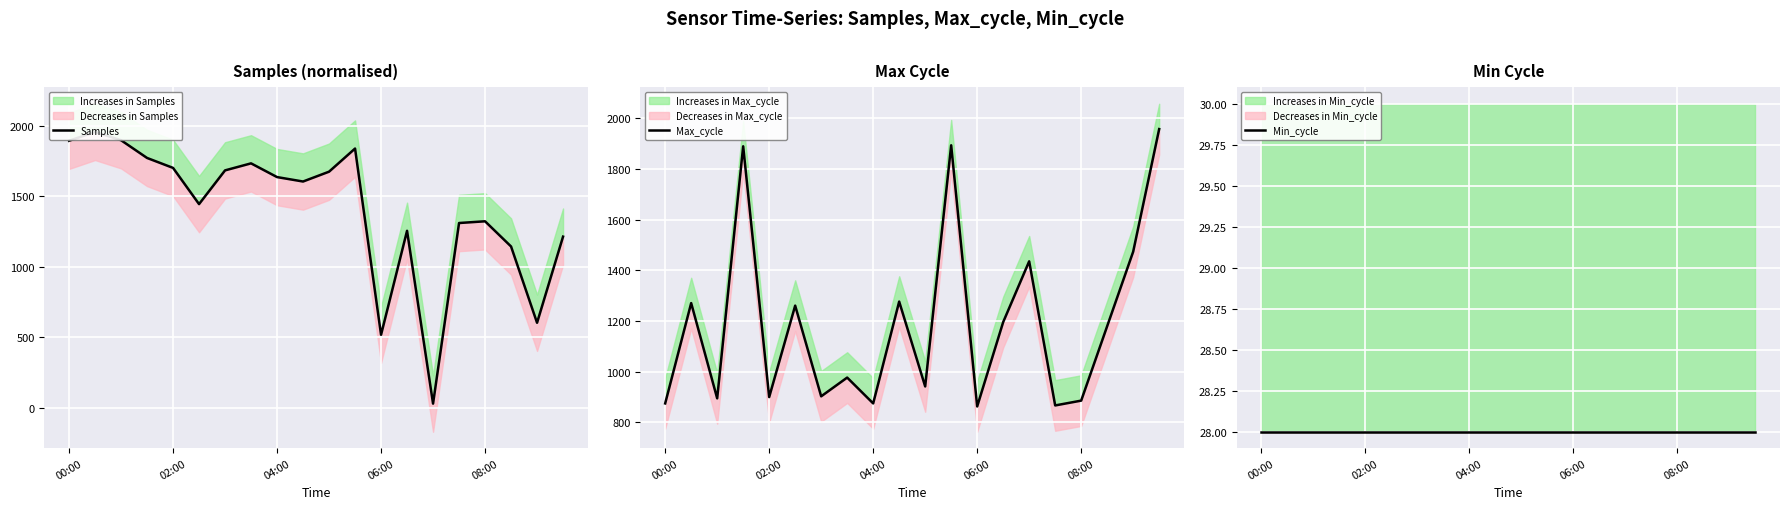

List the labels in order of Max_cycle value, smallest first.

12, 15, 00:00, 8, 16, 04:00, 08:00, 6, 10, 7, 17, 13, 5, 02:00, 9, 14, 18, 06:00, 11, 19